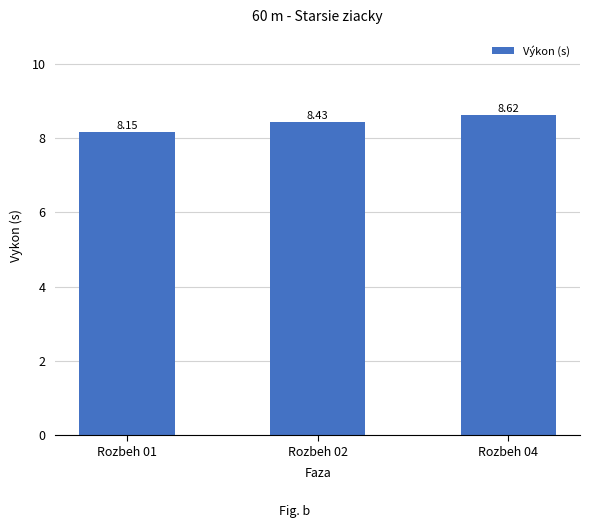

What is the average value?

8.4